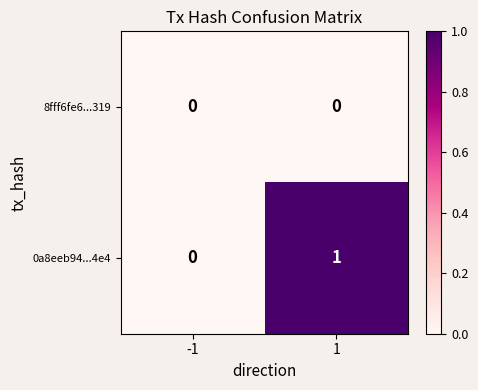

The 8fff6fe6...319 series shows 0 at -1. True or false?

True